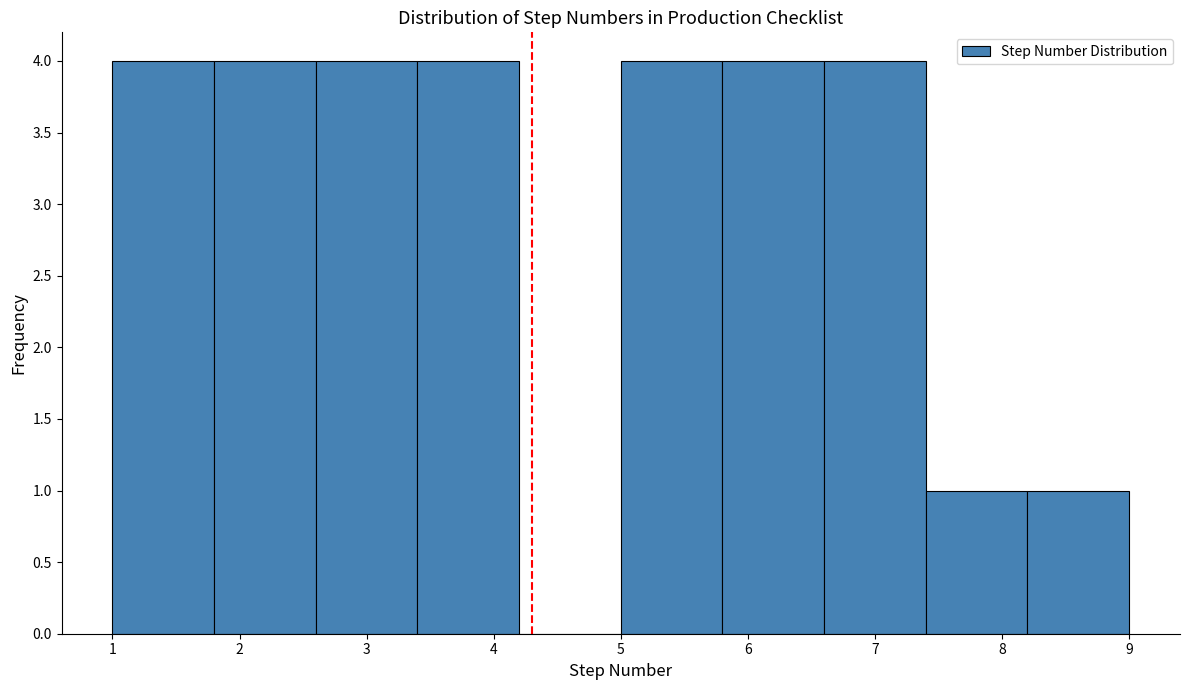

What is the height of the bar covering 1.8 to 2.6 on the x-axis? The values are not printed on the chart, so give them approximately, as read against the axis.

4